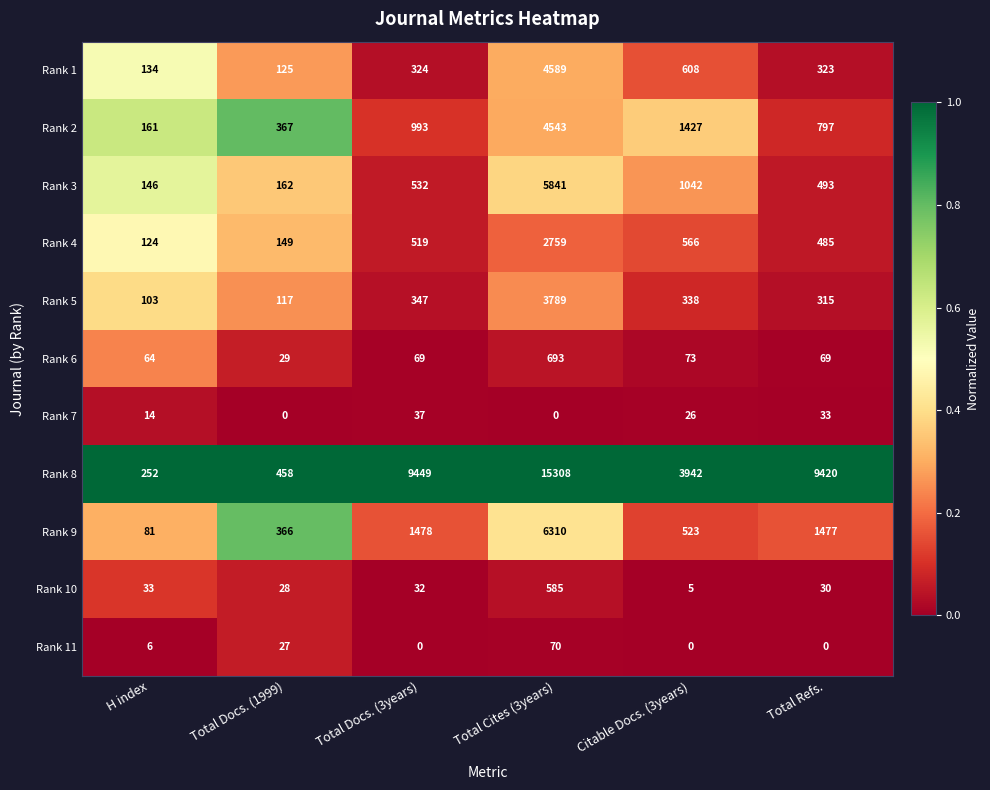

Which series has the largest range (max minus min)?

Rank 8